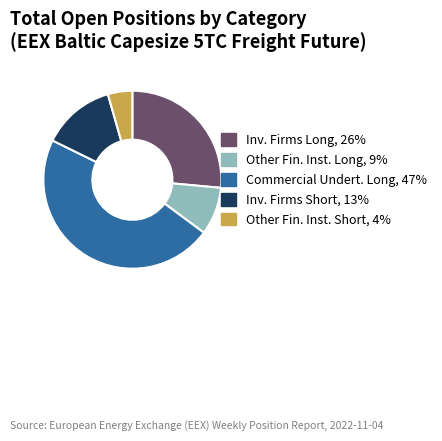

Rank the categories by value from highest to lowest.

Commercial Undert. Long, 47%, Inv. Firms Long, 26%, Inv. Firms Short, 13%, Other Fin. Inst. Long, 9%, Other Fin. Inst. Short, 4%